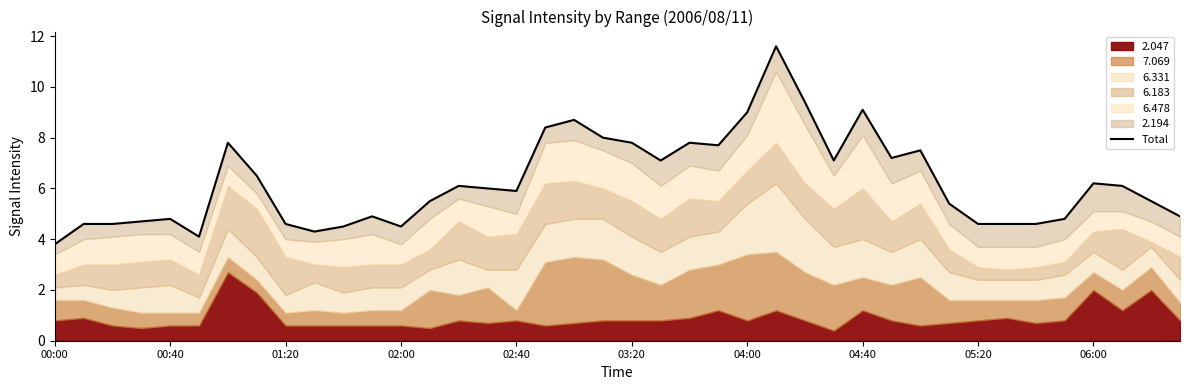

True or false: the data shows 4.9 at 39.

True